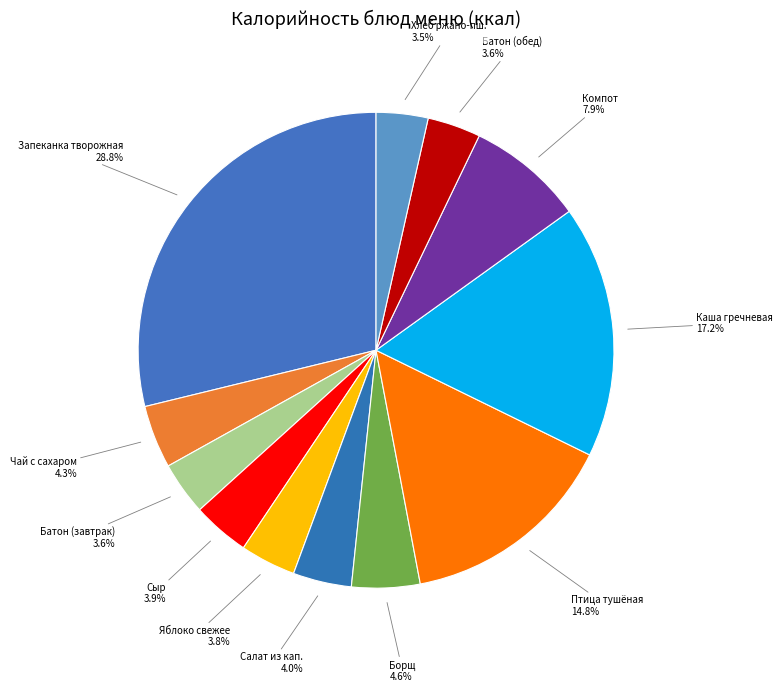

Does any single category account for the majority?

No